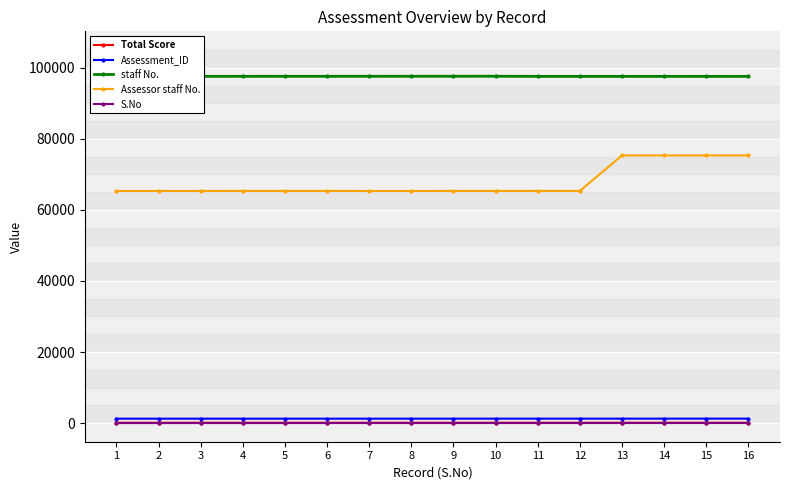

What is the highest value of the Assessment_ID series?

1249.0